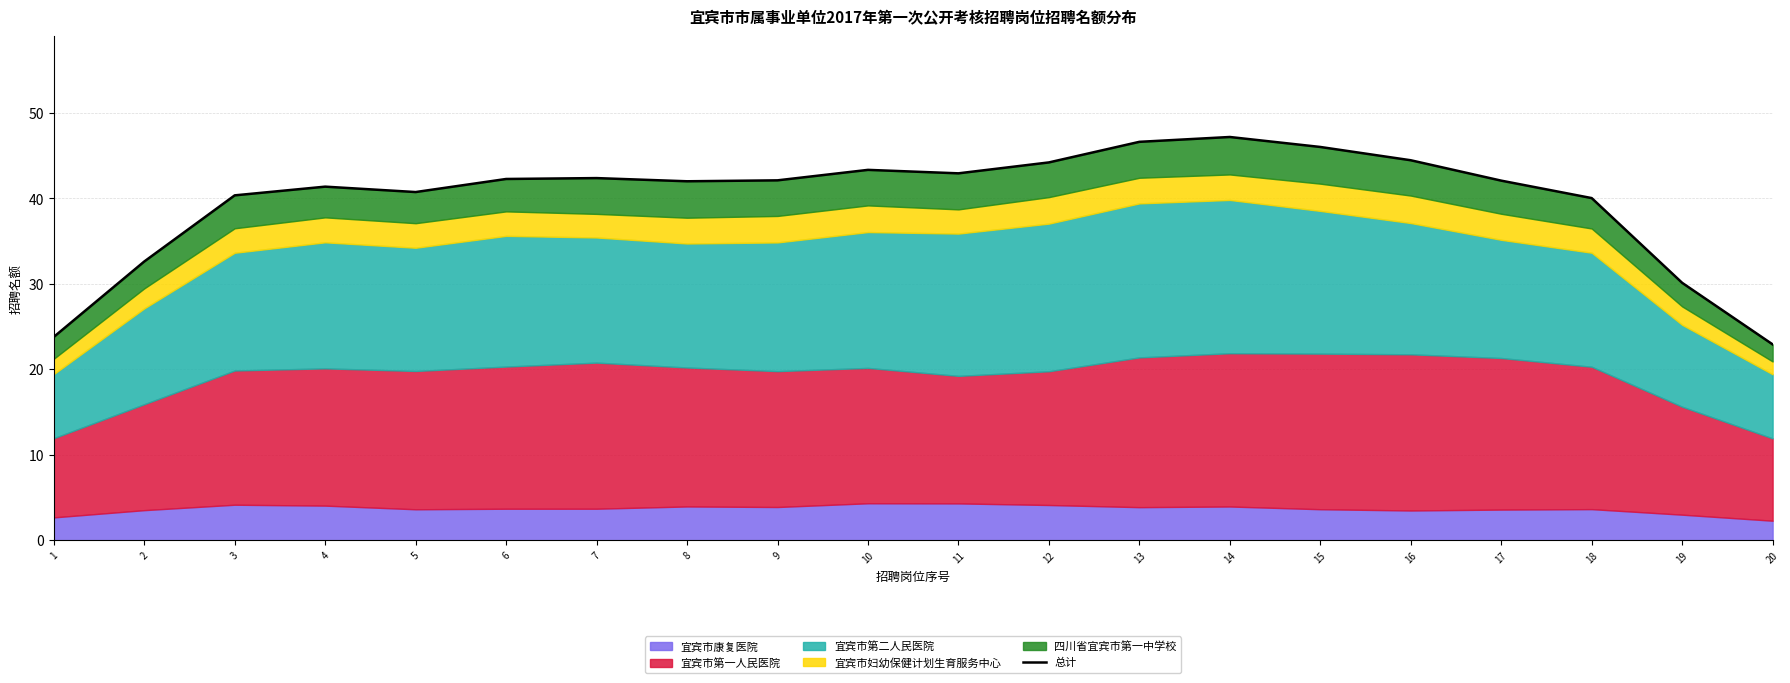

Reading left to right, list all the values displayed in this chart.

1=23.8	2=32.6	3=40.3	4=41.4	5=40.7	6=42.3	7=42.4	8=42.0	9=42.1	10=43.3	11=42.9	12=44.2	13=46.6	14=47.2	15=46.0	16=44.5	17=42.1	18=40.0	19=30.1	20=22.9